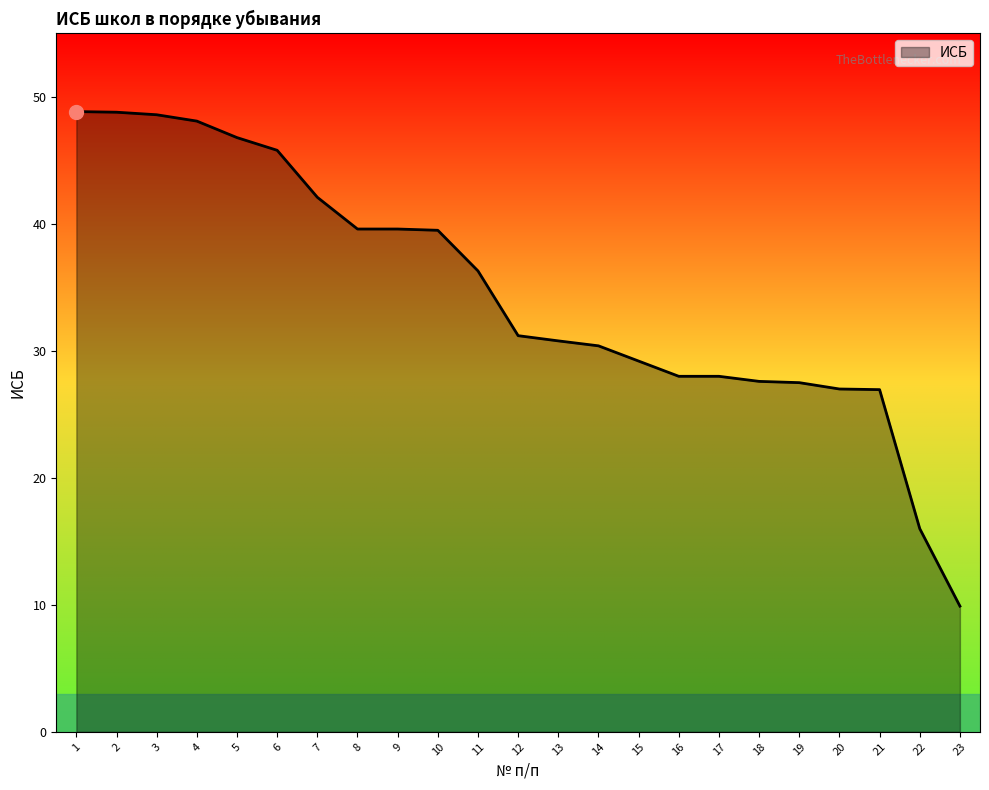

What is the ratio of the value at 20 to the value at 3?

0.6